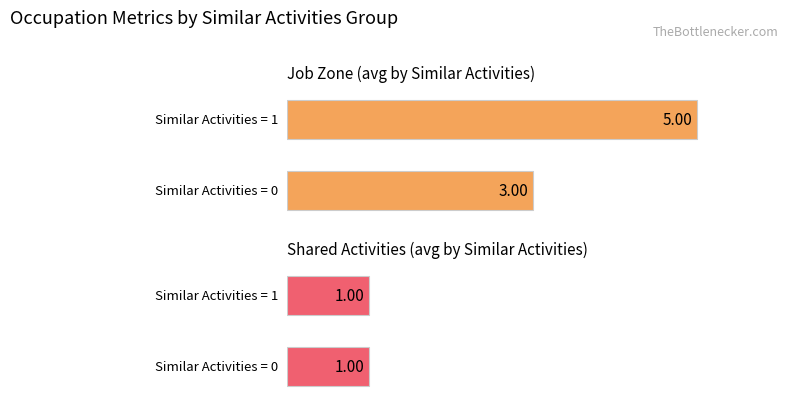

How many Job Zone values are between 3 and 5?

2